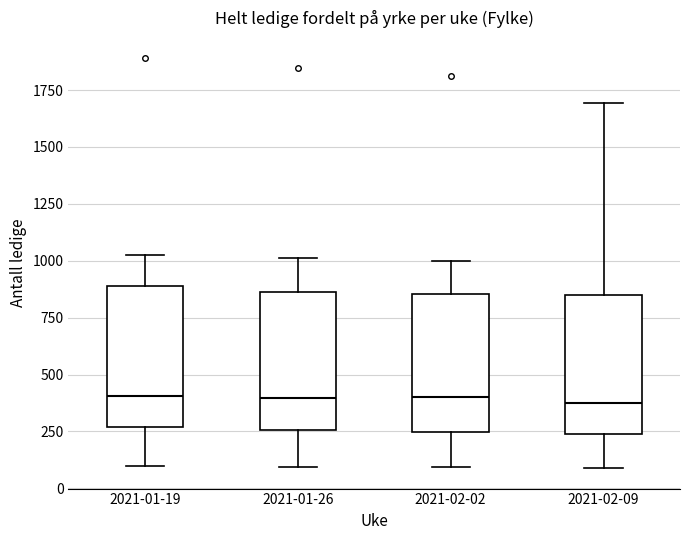

Reading left to right, read every box against the y-axis: the position of its median line, the range the box covers, and the ends of its whiskers. The values are not printed on the chart, so give them approximately, as read against the axis.

2021-01-19: median 400, box 250 to 900, whiskers 100 to 1050
2021-01-26: median 400, box 250 to 850, whiskers 100 to 1000
2021-02-02: median 400, box 250 to 850, whiskers 100 to 1000
2021-02-09: median 400, box 250 to 850, whiskers 100 to 1700